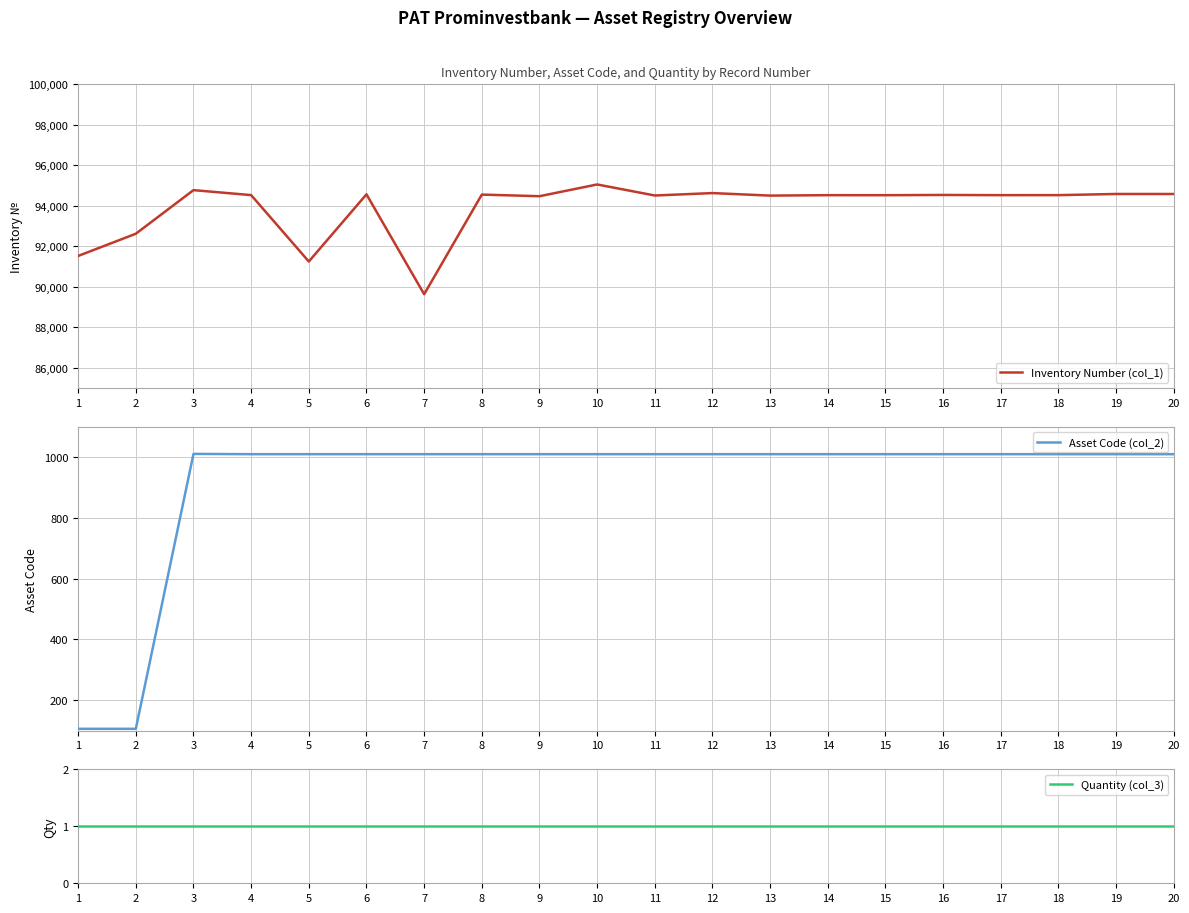

At how many categories does at least one series exceed 73072?

20